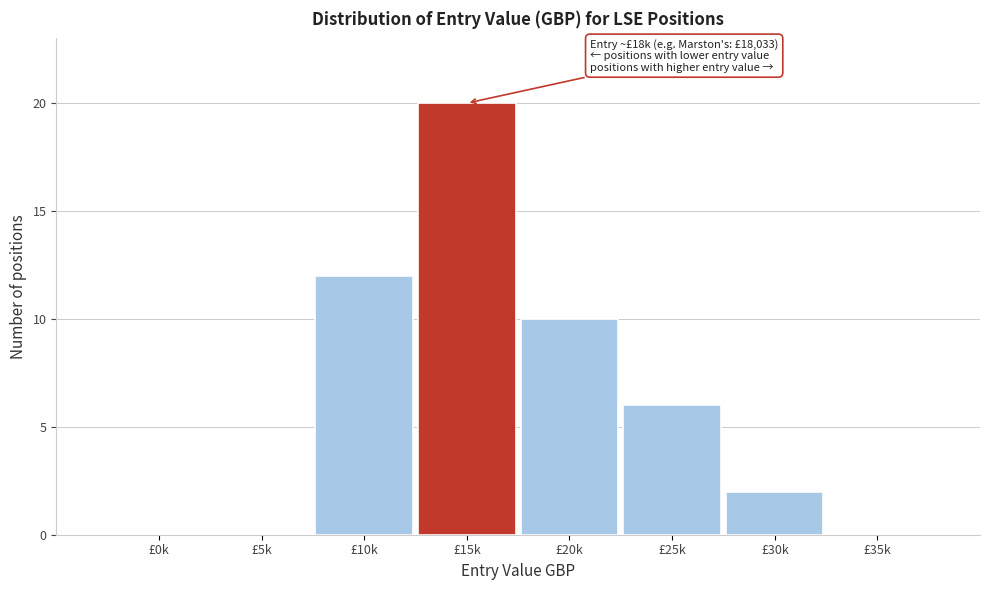

Reading left to right, transcribe all the data shown in this chart.

£0k=0	£5k=0	£10k=12	£15k=20	£20k=10	£25k=6	£30k=2	£35k=0